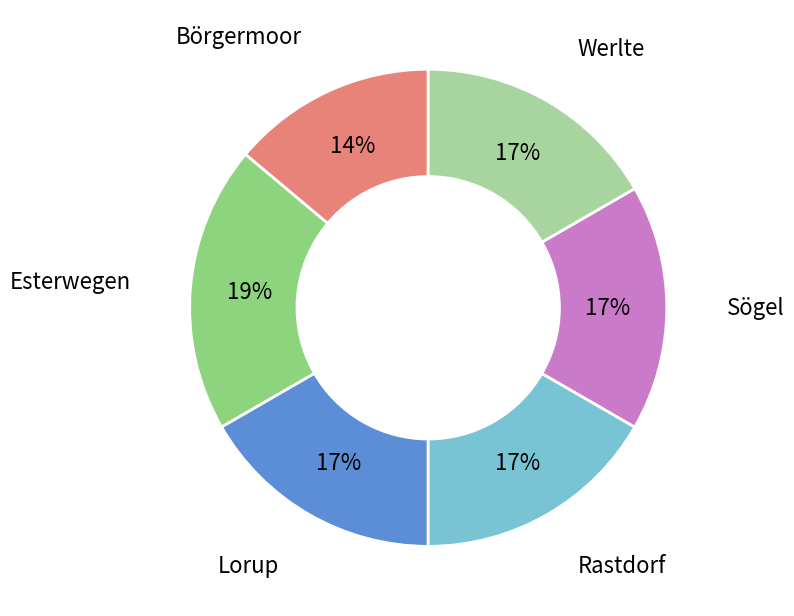

To the nearest percent, what is the average slice percentage?

17%